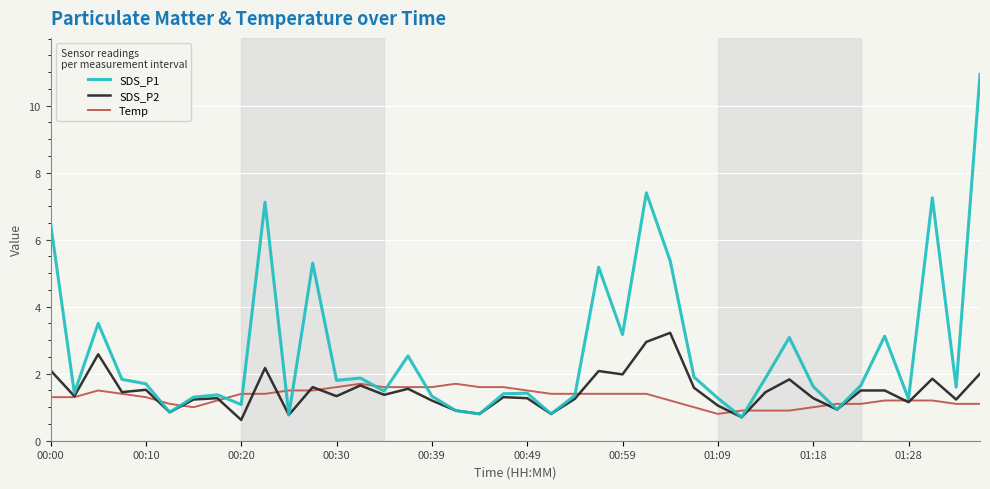

What is the smallest value displayed?

0.6